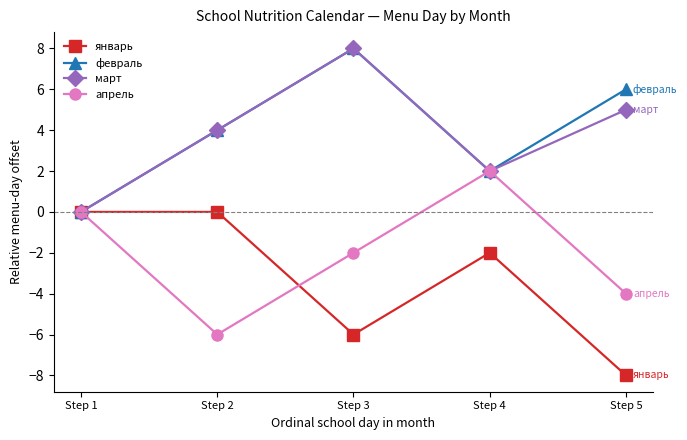

How many lines are shown in the chart?

4